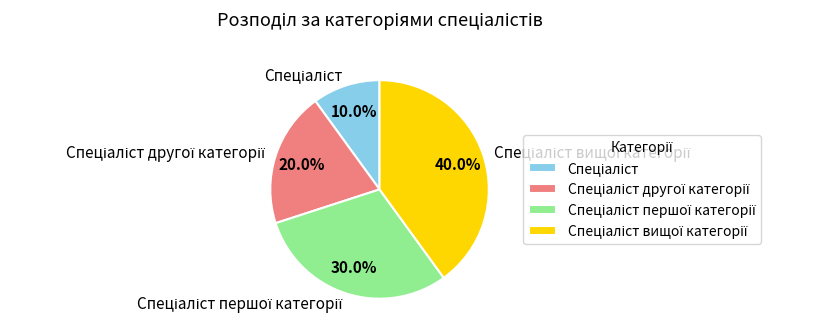

Count the number of slices in the pie.

4